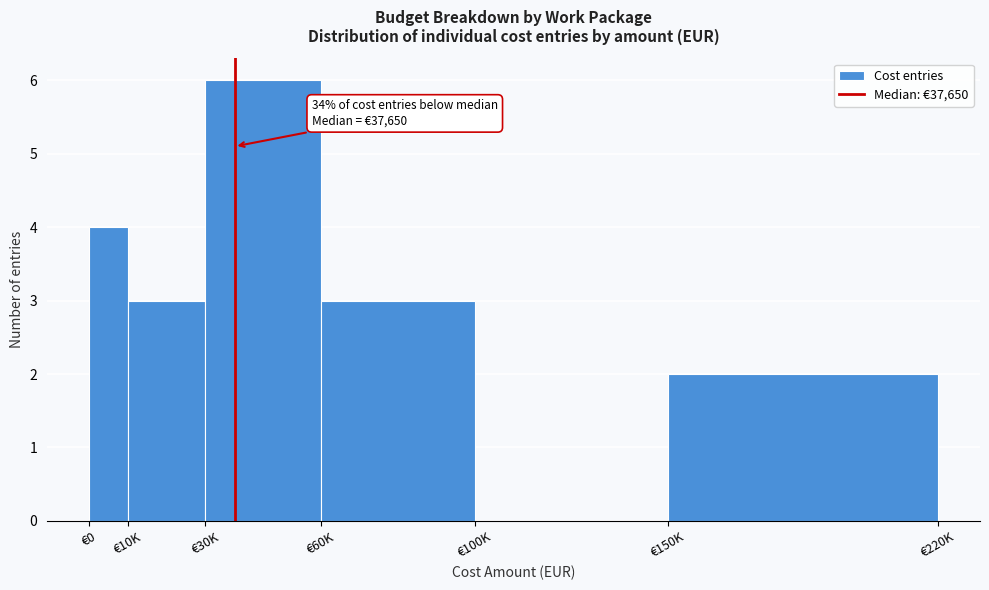

Reading right to left, extract all data points from this chart.

€150K=2	€100K=0	€60K=3	€30K=6	€10K=3	€0=4